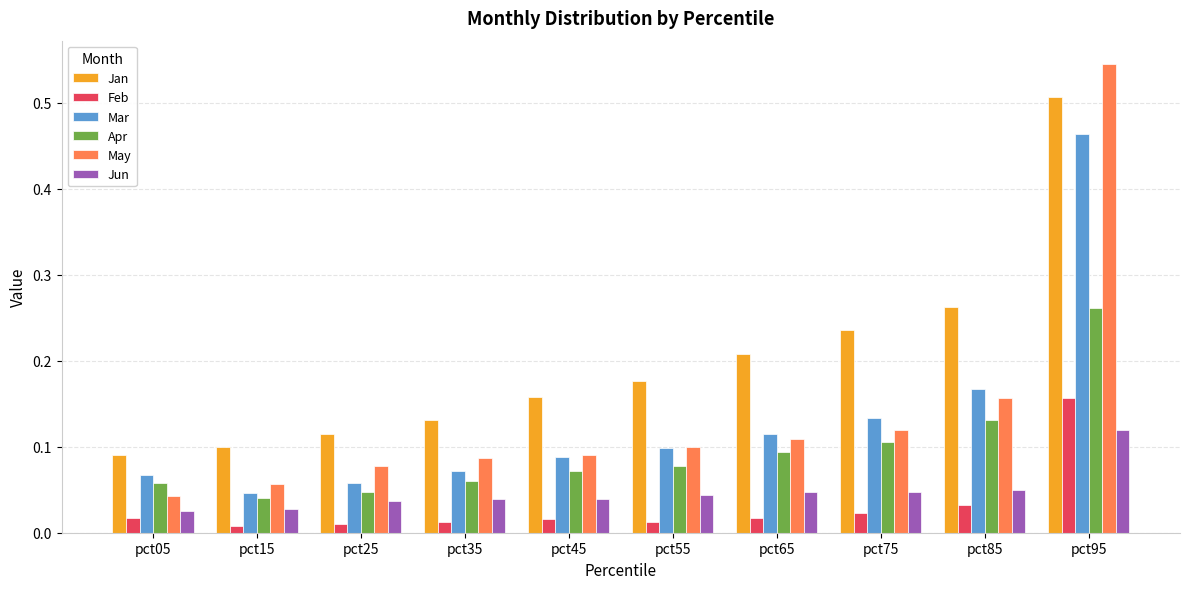

Count the Jun values in the range 0 to 1.

10